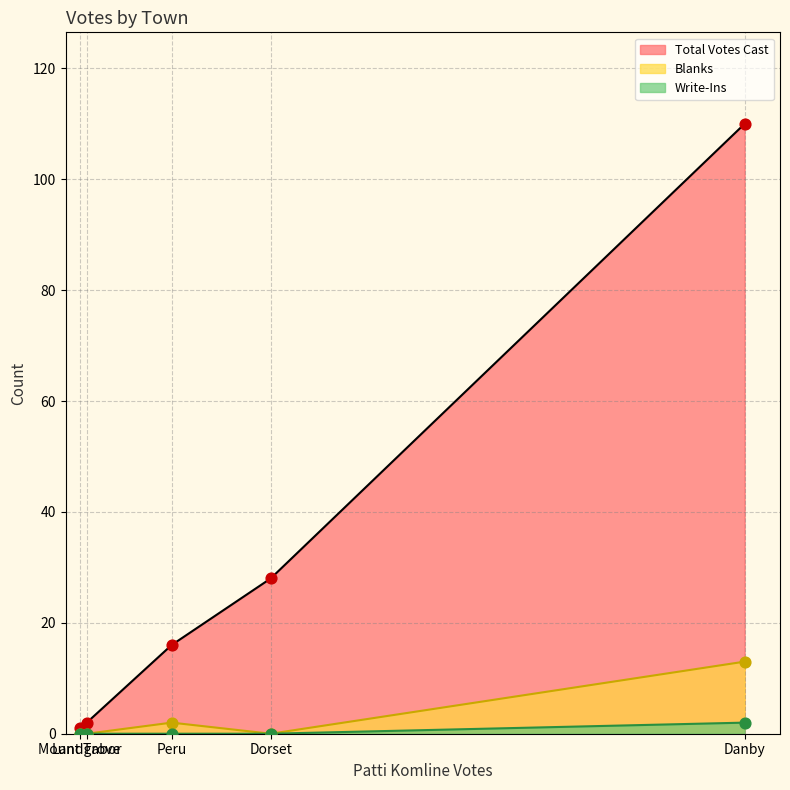

Which series contains the highest Y value?

Total Votes Cast